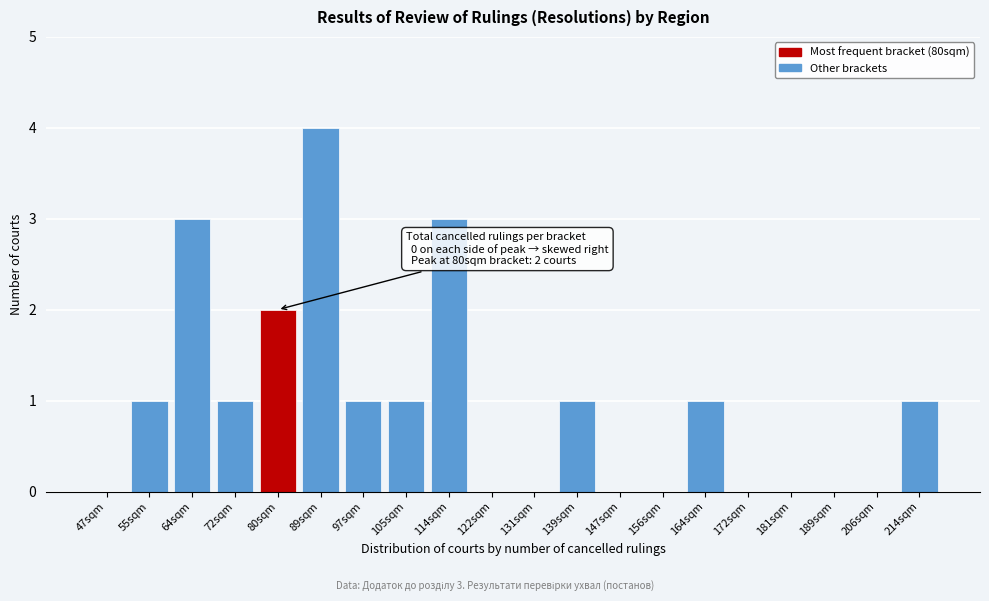

Reading left to right, extract all data points from this chart.

47sqm=0	55sqm=1	64sqm=3	72sqm=1	80sqm=2	89sqm=4	97sqm=1	105sqm=1	114sqm=3	122sqm=0	131sqm=0	139sqm=1	147sqm=0	156sqm=0	164sqm=1	172sqm=0	181sqm=0	189sqm=0	206sqm=0	214sqm=1